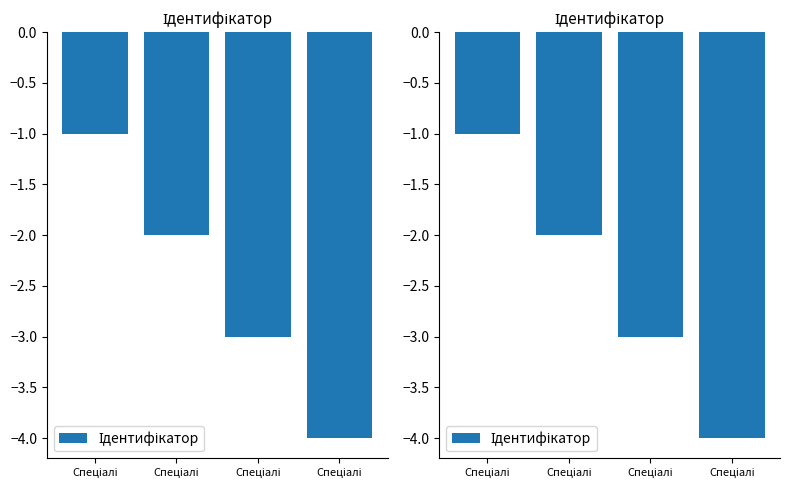

Reading left to right, what are all the values shown in this chart?

Спеціалі=-1	Спеціалі=-2	Спеціалі=-3	Спеціалі=-4